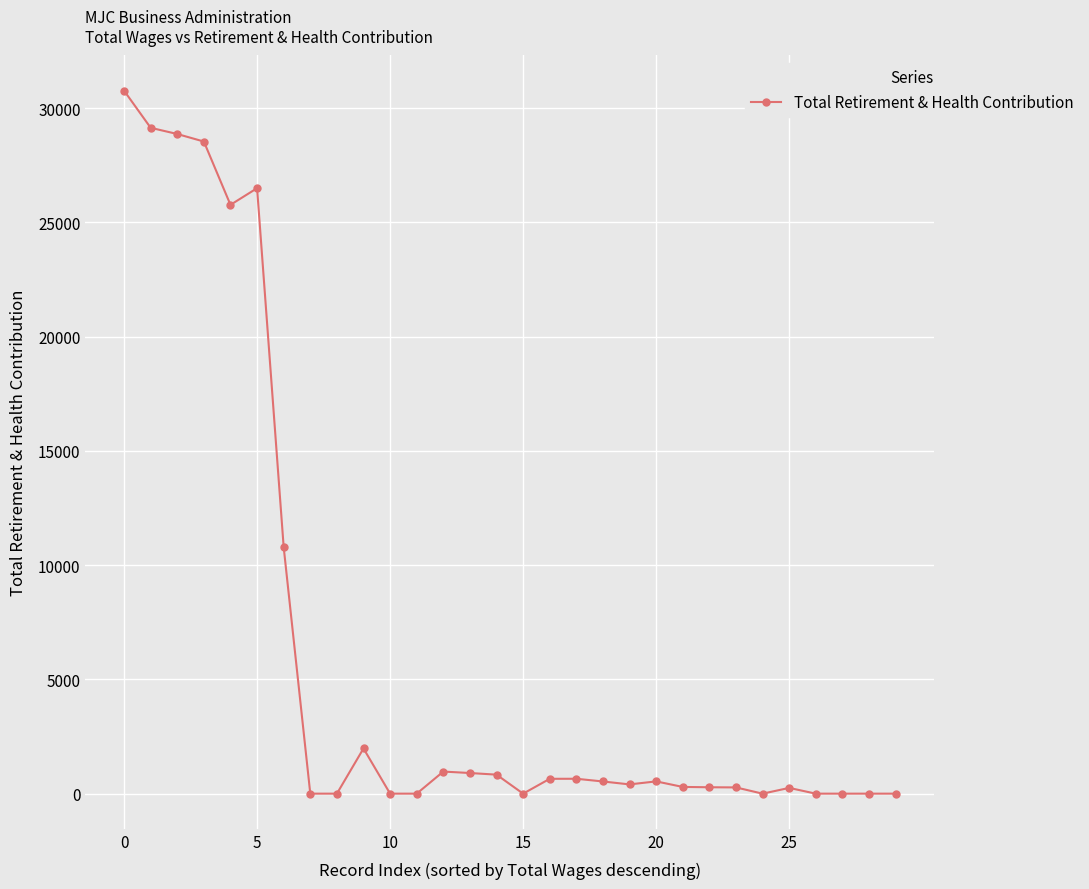

How many distinct data groups are displayed?

1